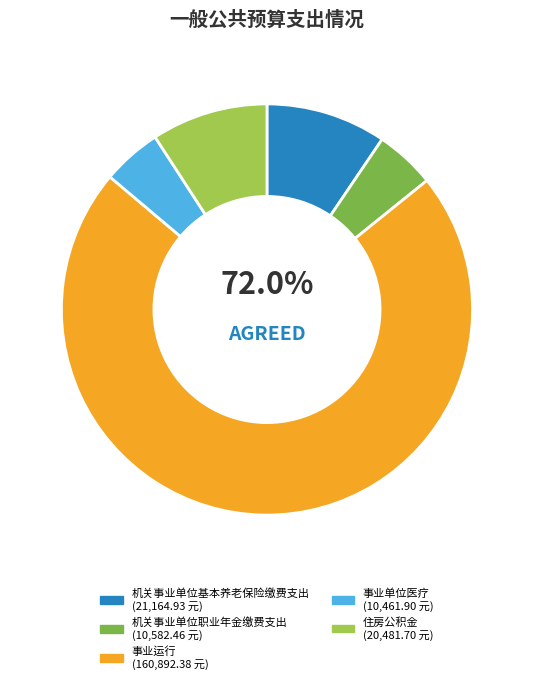

What is the largest slice in the pie chart?

事业运行